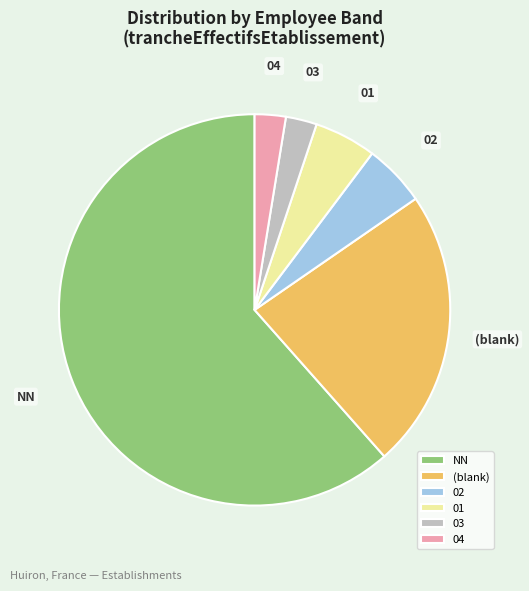

The 02 slice represents 1% of the pie. True or false?

False